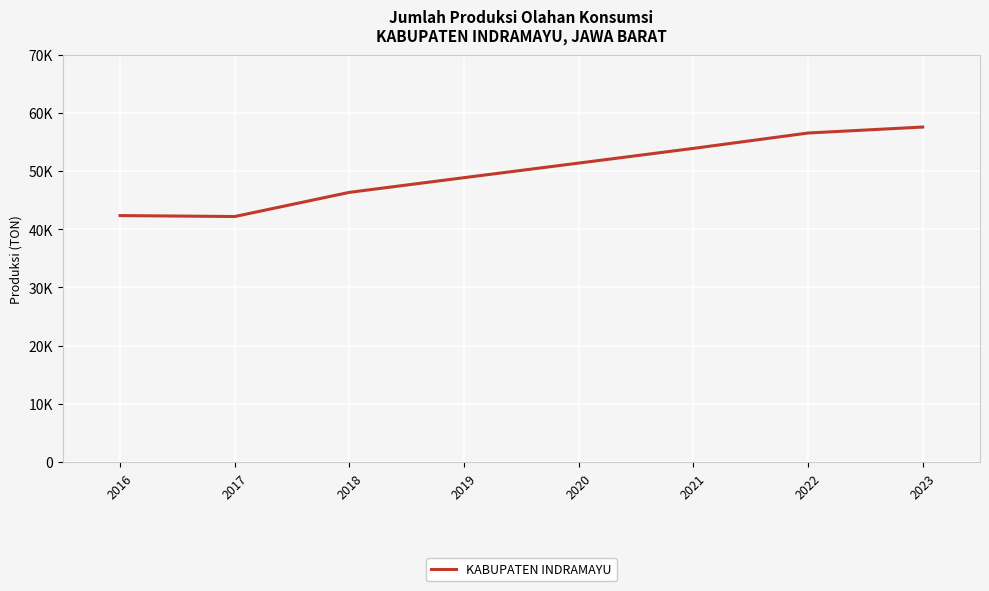

What is the smallest value displayed?

42184.0